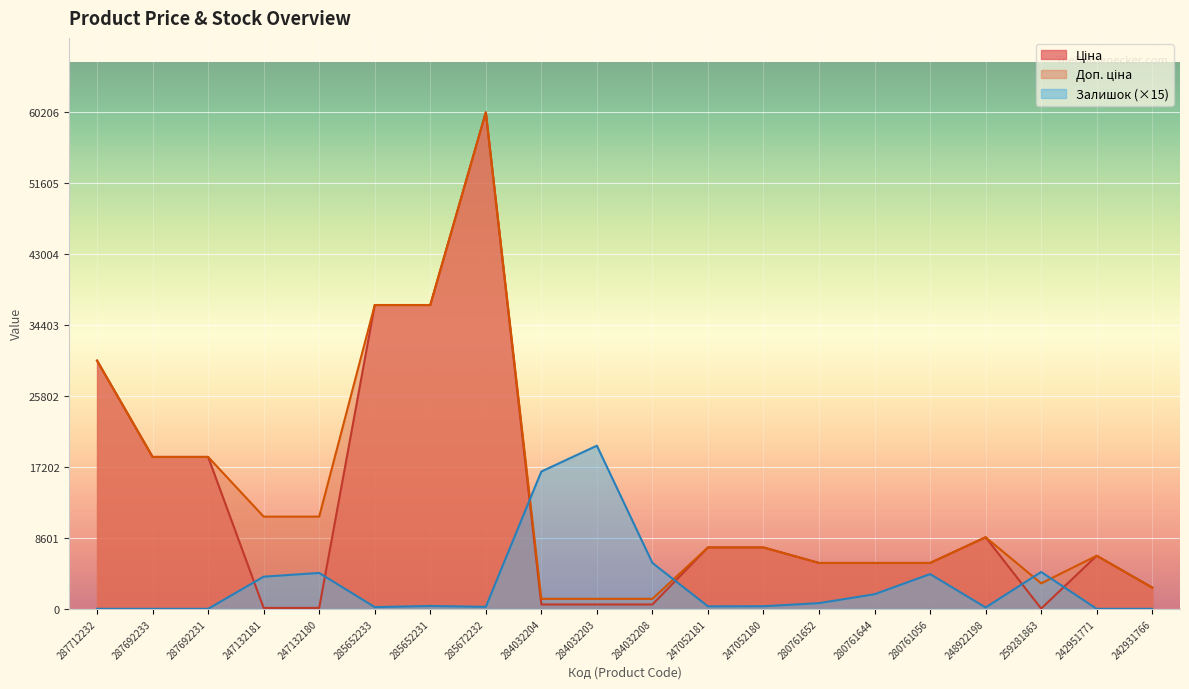

At 248922198, list the series in order from largest to smallest.

Ціна, Доп. ціна, Залишок